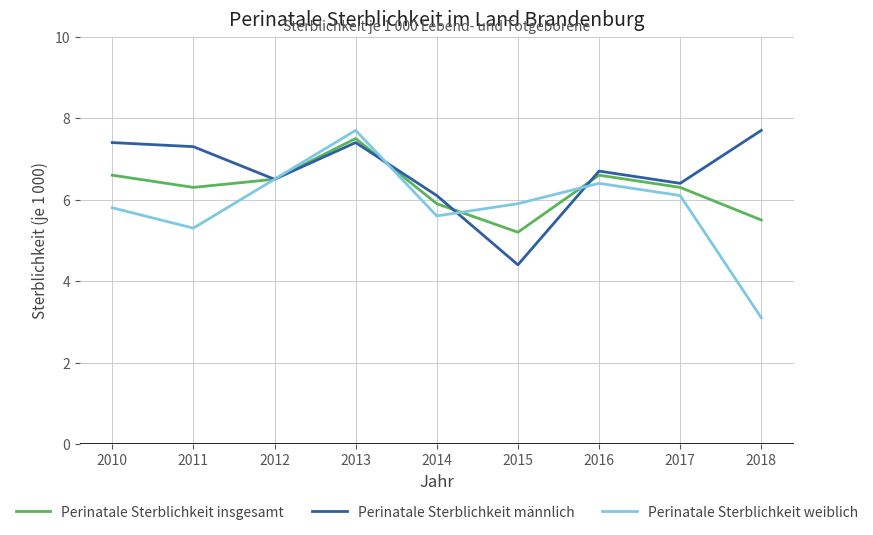

At how many categories does at least one series exceed 5?

9